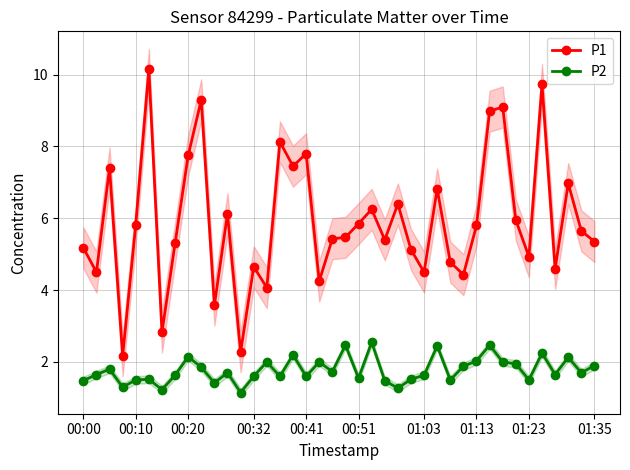

How many categories are shown in the chart?

40